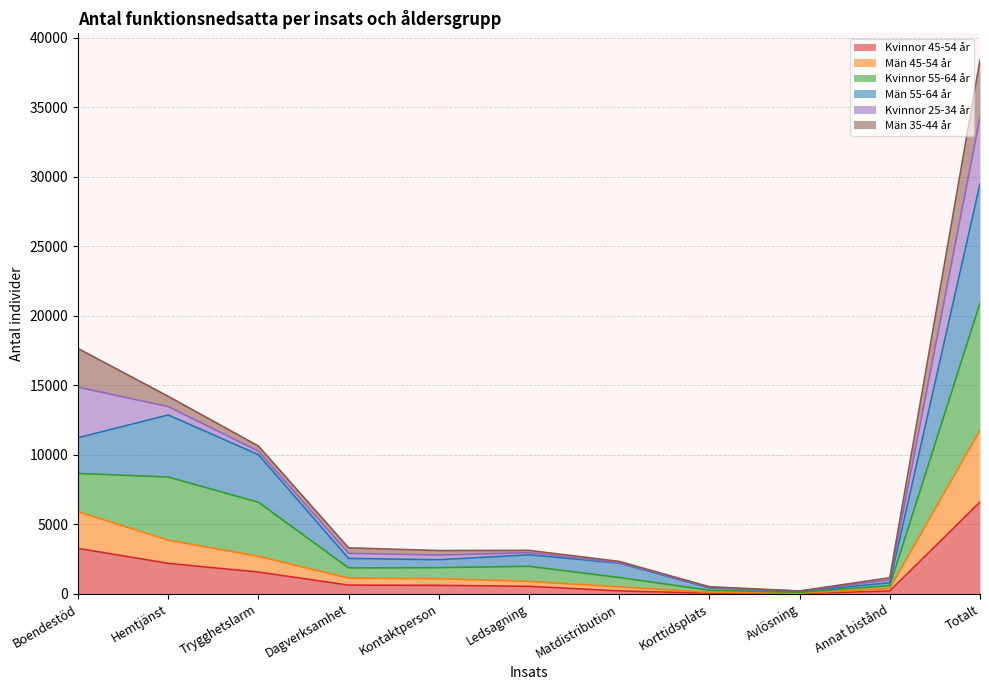

At which category is the sum across all series the highest?

Totalt